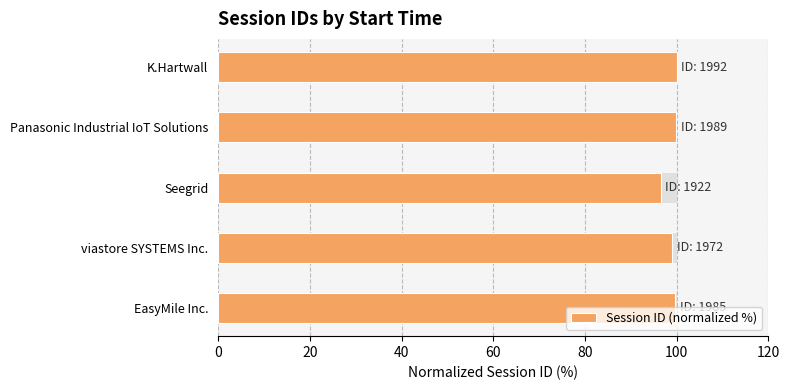

How many bars are there in total?

5